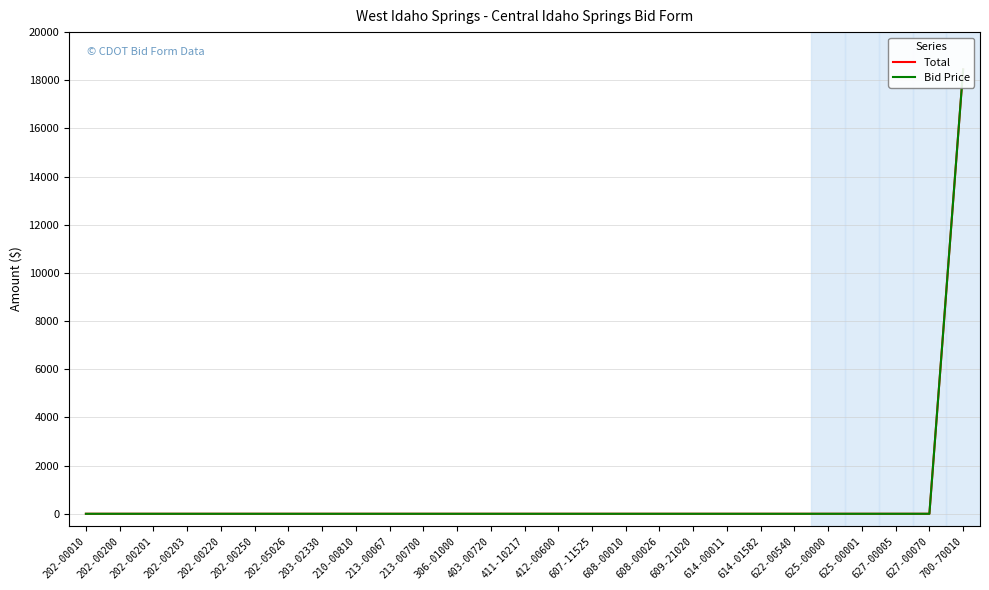

Reading left to right, what are all the values shown in this chart?

Total: 0	0	0	0	0	0	0	0	0	0	0	0	0	0	0	0	0	0	0	0	0	0	0	0	0	0	18450
Bid Price: 0	0	0	0	0	0	0	0	0	0	0	0	0	0	0	0	0	0	0	0	0	0	0	0	0	0	18450